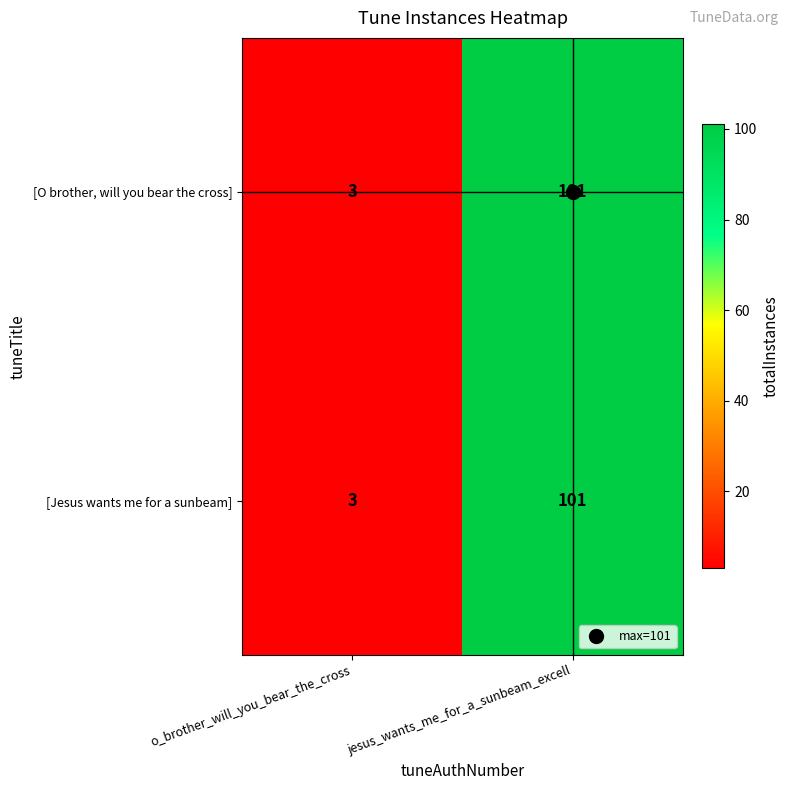

What is the difference between the [Jesus wants me for a sunbeam] values at o_brother_will_you_bear_the_cross and jesus_wants_me_for_a_sunbeam_excell?

98